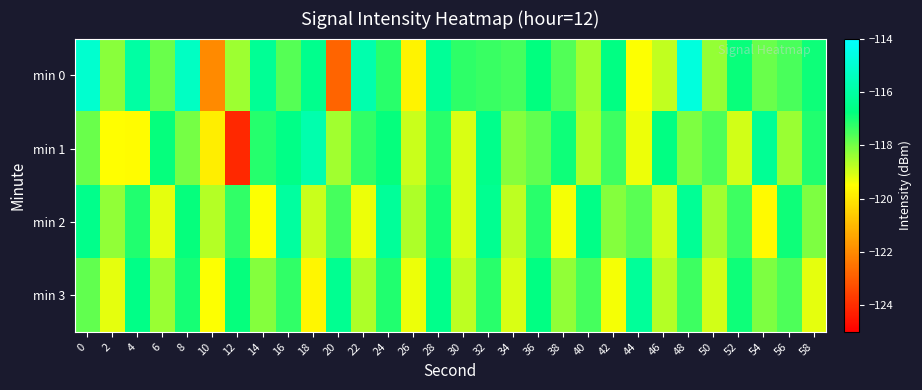

Reading right to left, transcribe all the data shown in this chart.

min 0: 58=-116.9	56=-117.5	54=-117.9	52=-116.9	50=-118.4	48=-114.7	46=-118.8	44=-119.5	42=-116.7	40=-118.5	38=-117.6	36=-116.8	34=-117.5	32=-117.4	30=-117.3	28=-116.2	26=-119.7	24=-117.2	22=-115.8	20=-122.8	18=-116.5	16=-117.7	14=-116.3	12=-118.4	10=-122.0	8=-115.3	6=-117.9	4=-116.0	2=-118.2	0=-115.0
min 1: 58=-117.1	56=-118.4	54=-116.3	52=-119.0	50=-117.6	48=-118.1	46=-116.7	44=-119.3	42=-117.4	40=-118.6	38=-116.9	36=-117.8	34=-118.2	32=-116.5	30=-119.1	28=-117.2	26=-118.9	24=-116.8	22=-117.3	20=-118.5	18=-115.8	16=-116.6	14=-117.2	12=-124.1	10=-119.9	8=-118.0	6=-116.8	4=-119.6	2=-119.5	0=-117.9
min 2: 58=-118.1	56=-116.9	54=-119.6	52=-117.4	50=-118.5	48=-116.3	46=-119.0	44=-117.7	42=-118.2	40=-116.6	38=-119.4	36=-117.2	34=-118.8	32=-116.4	30=-119.1	28=-117.0	26=-118.6	24=-116.2	22=-119.3	20=-117.5	18=-118.9	16=-116.1	14=-119.5	12=-117.3	10=-118.7	8=-116.8	6=-119.2	4=-117.1	2=-118.3	0=-116.5
min 3: 58=-119.2	56=-117.6	54=-118.1	52=-116.9	50=-119.0	48=-117.4	46=-118.7	44=-116.2	42=-119.4	40=-117.5	38=-118.3	36=-116.7	34=-119.1	32=-117.2	30=-118.8	28=-116.5	26=-119.3	24=-117.1	22=-118.6	20=-116.4	18=-119.7	16=-117.3	14=-118.2	12=-116.8	10=-119.5	8=-117.0	6=-118.4	4=-116.6	2=-119.2	0=-117.8